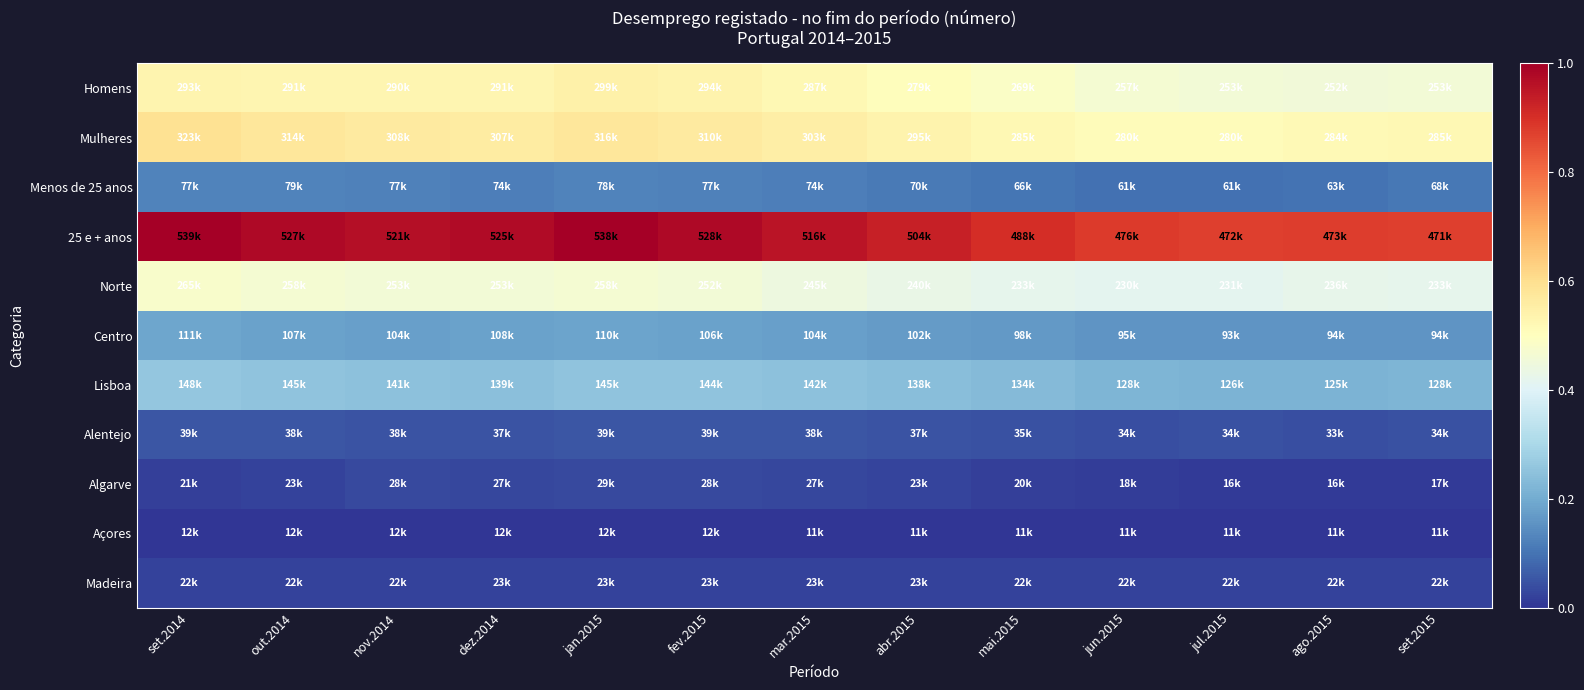

Rank the series at nov.2014 from highest to lowest value.

25 e + anos, Mulheres, Homens, Norte, Lisboa, Centro, Menos de 25 anos, Alentejo, Algarve, Madeira, Açores